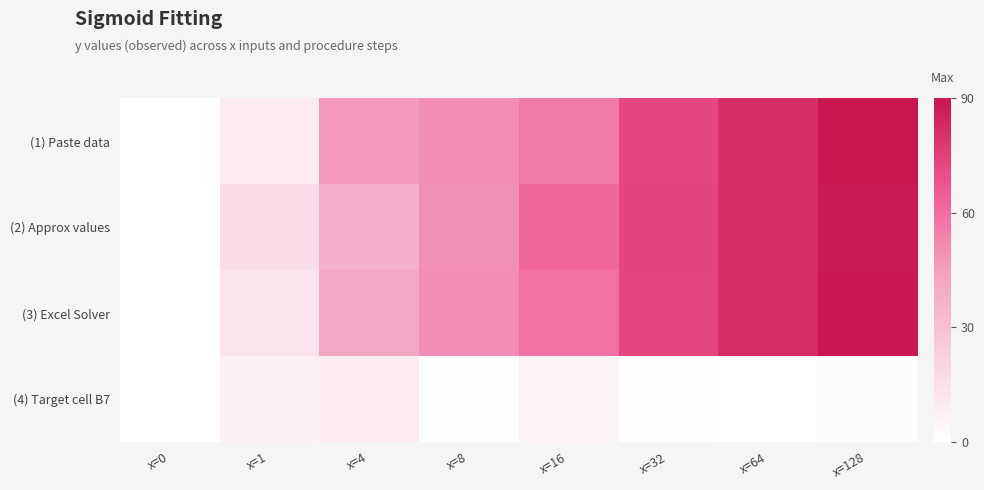

At which category is the sum across all series the highest?

x=128